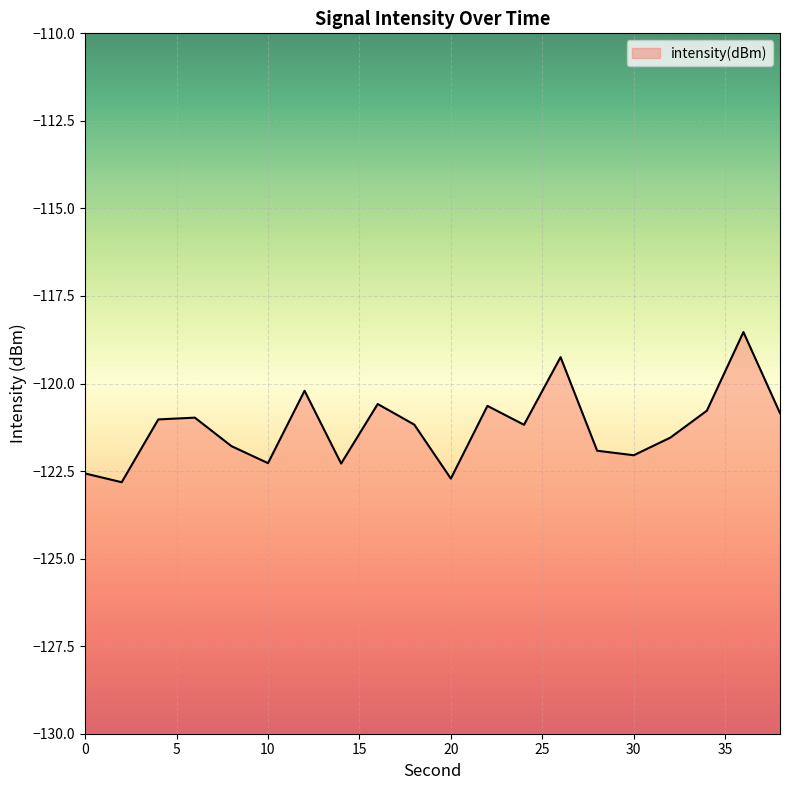

What is the value of the 13th point from the left?

-121.2